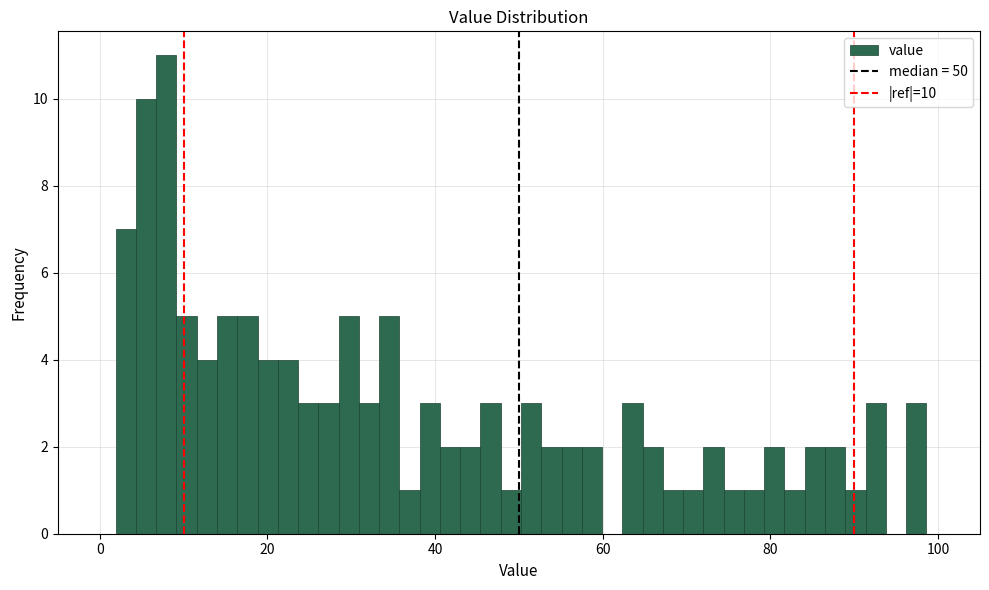

Read against the x-axis, roughly where is the centre of the tallest bar?

8